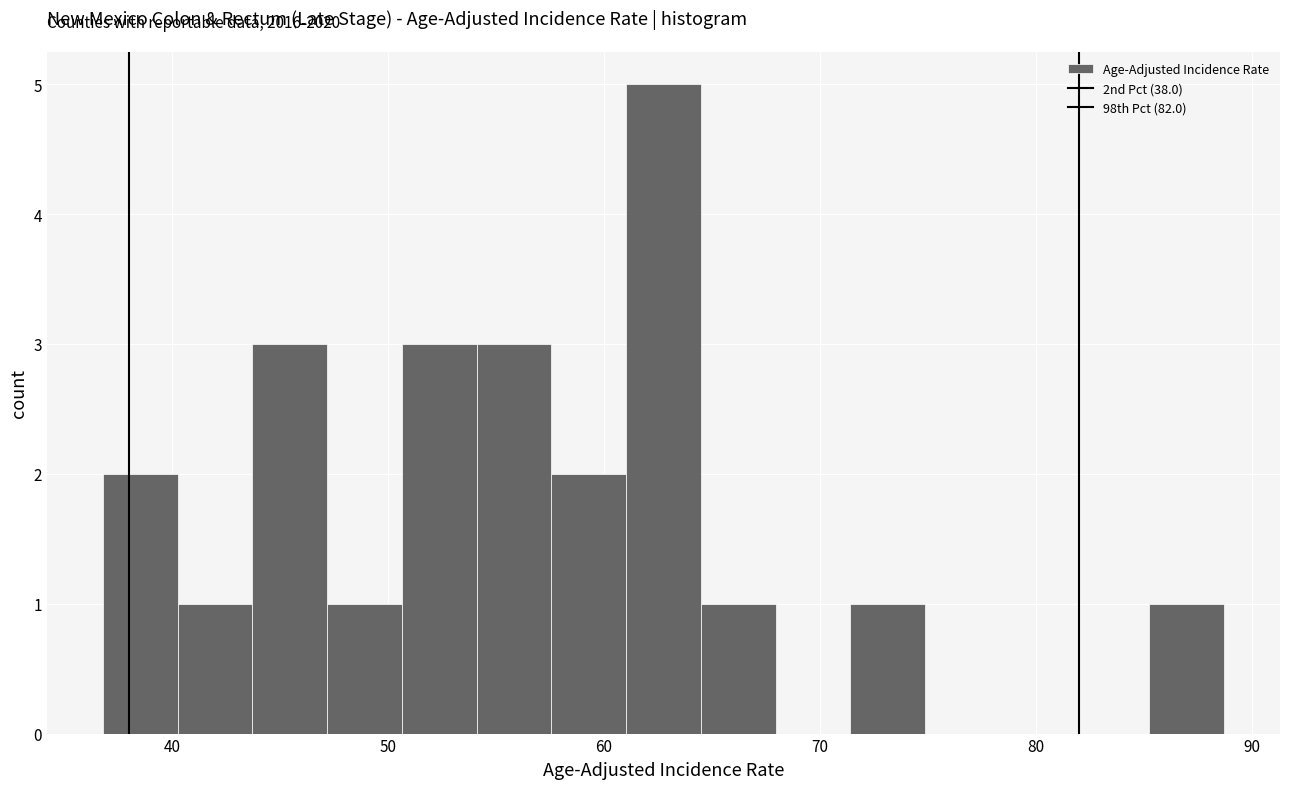

Around what value on the x-axis is the tallest bar? Give the approximate position of its centre, as read against the axis.

63